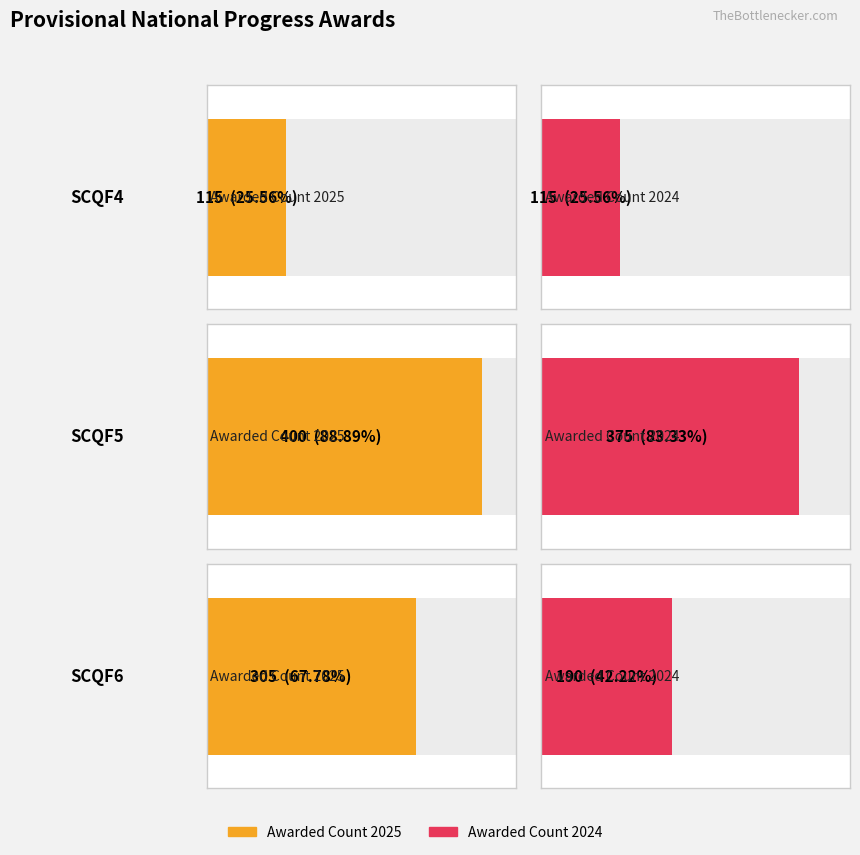

Rank the series by their maximum value, from lowest to highest.

Awarded Count 2024, Awarded Count 2025